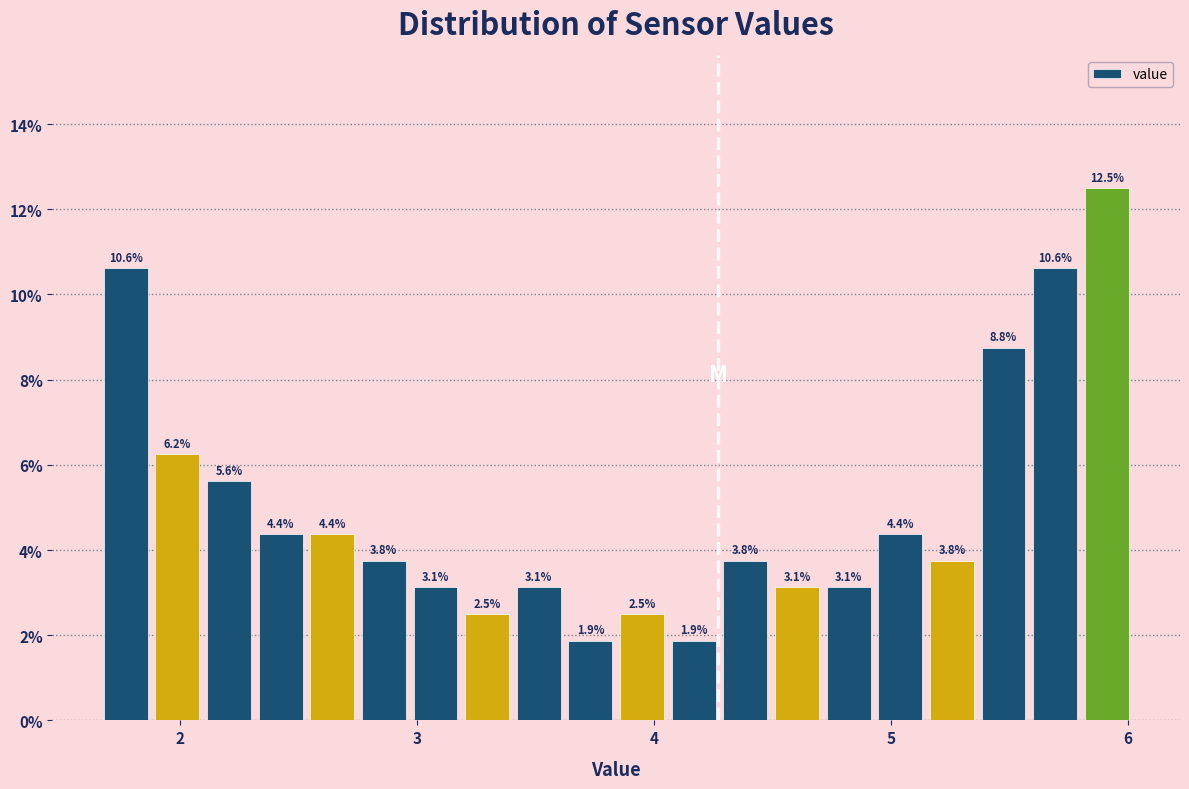

Read against the x-axis, roughly where is the centre of the tallest bar?

5.9